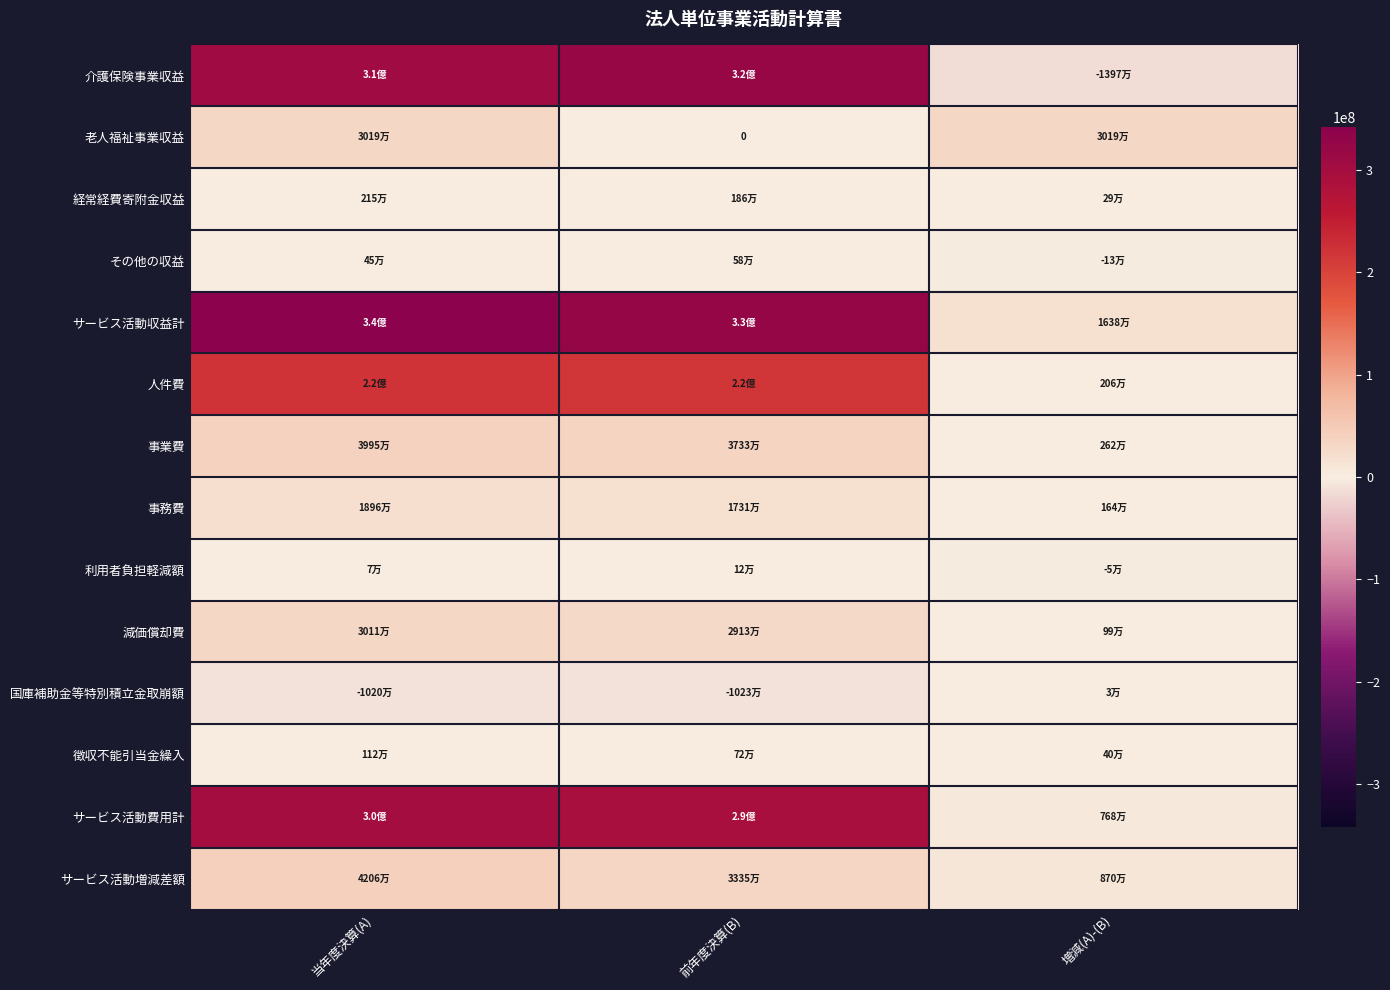

At which category is the sum across all series the highest?

当年度決算(A)